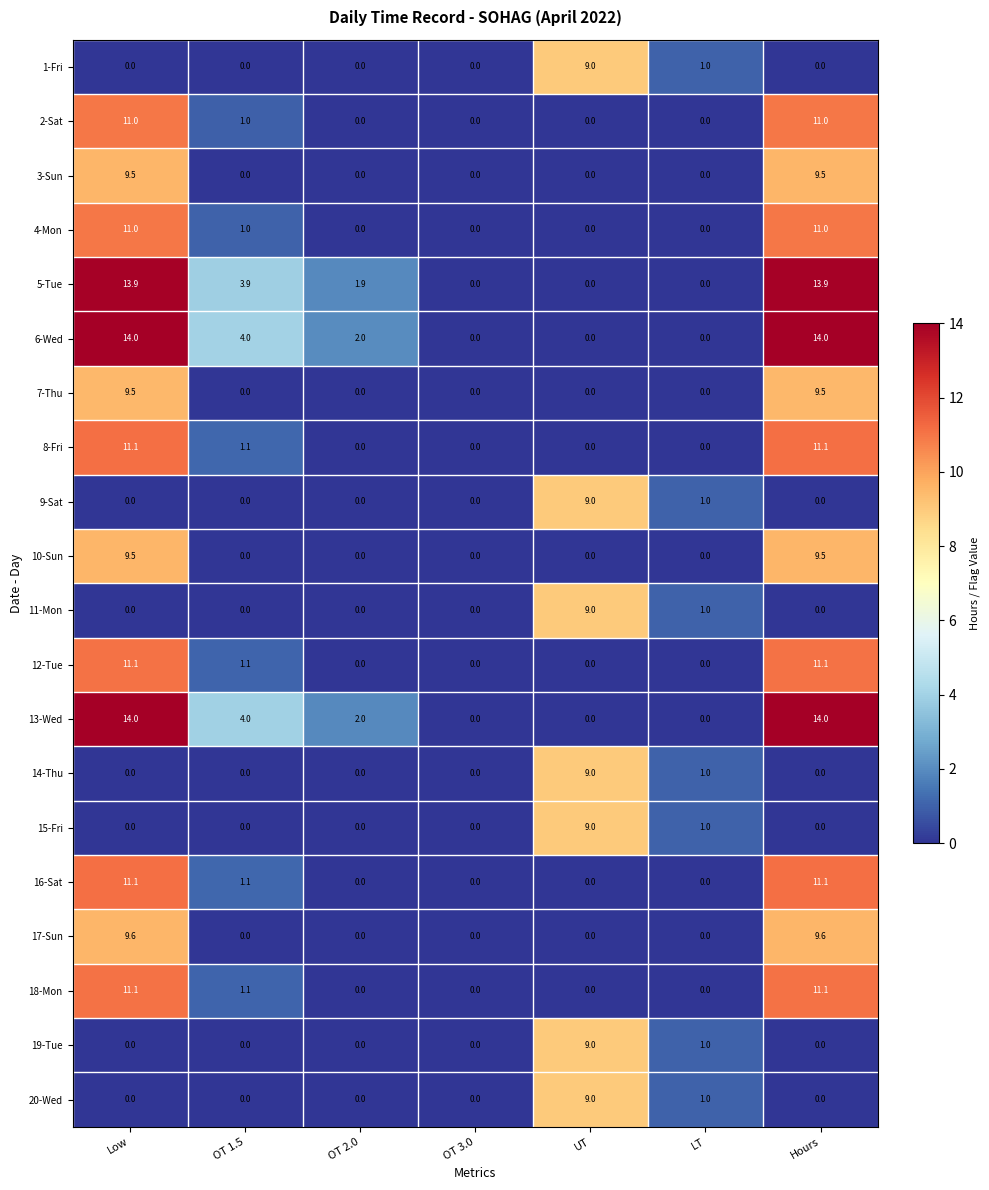

What is the highest value of the 10-Sun series?

9.5